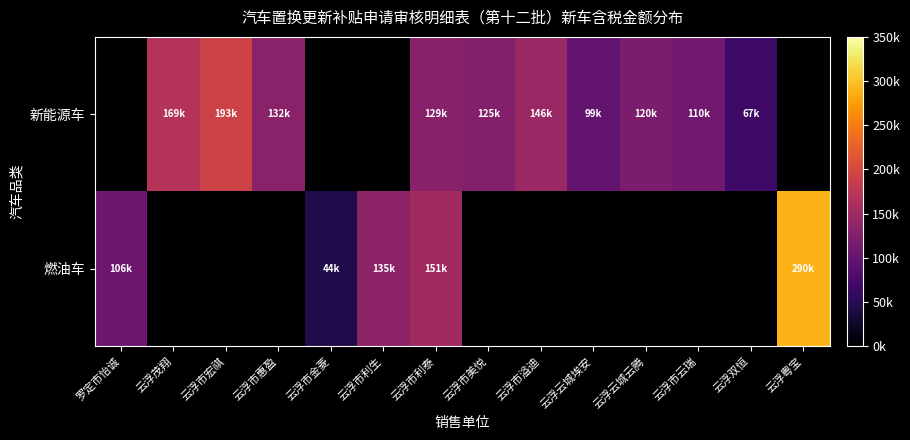

Rank the series at 云浮粤宝 from highest to lowest value.

燃油车, 新能源车